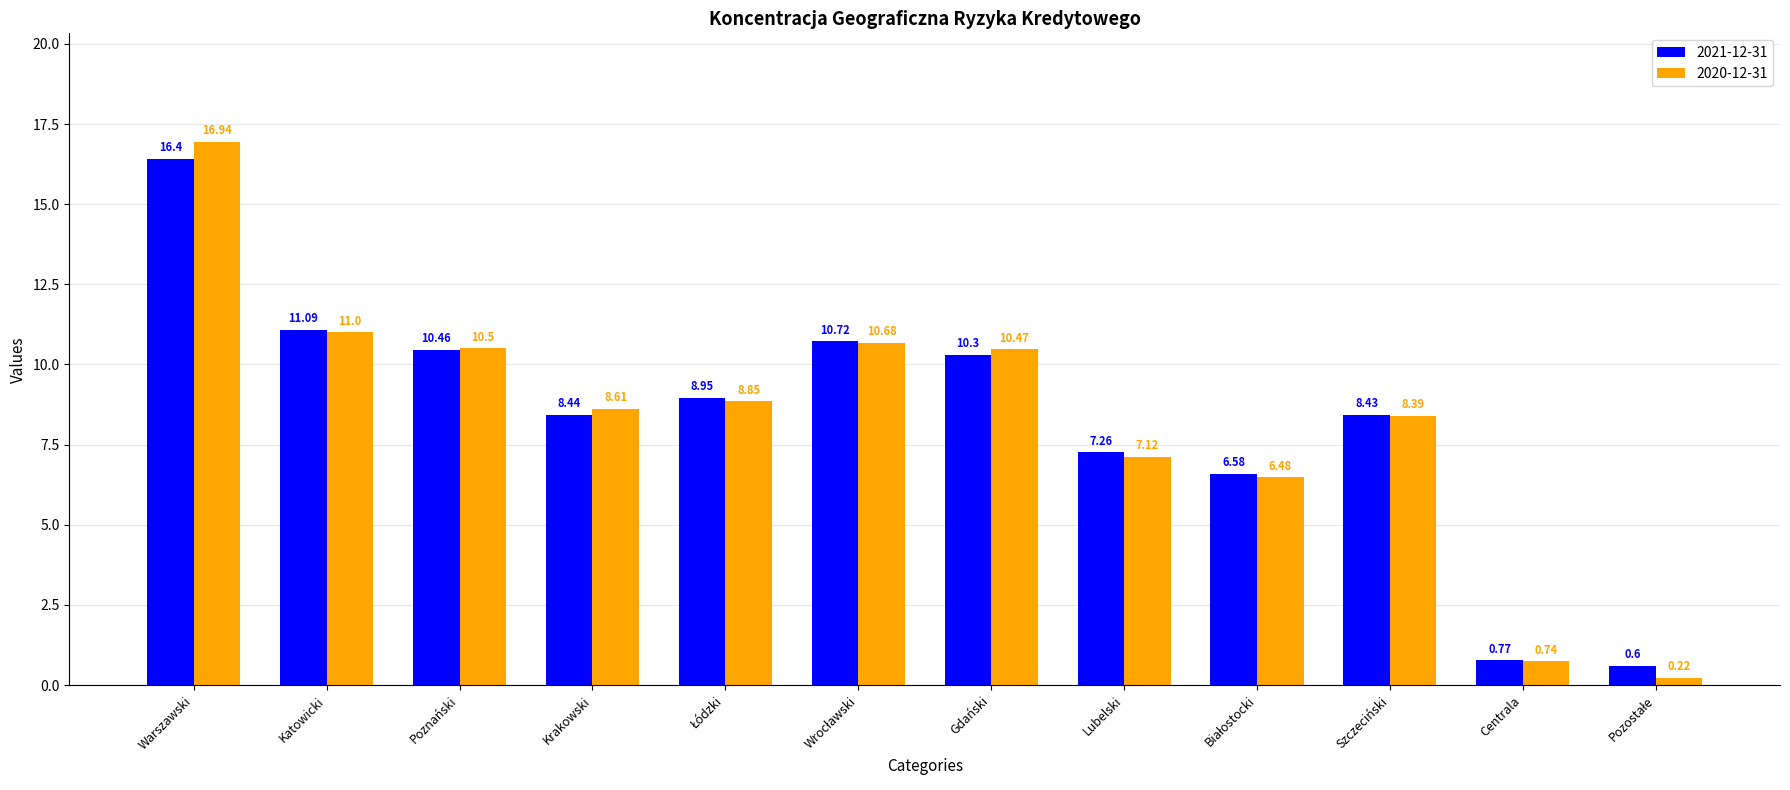

What is the average value of the 2021-12-31 series?

8.3